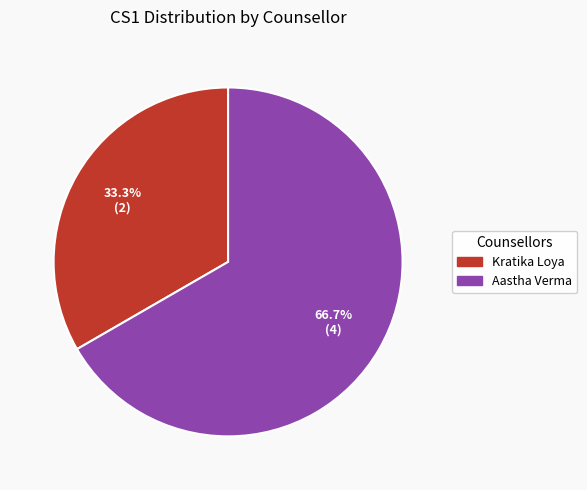

What percentage do Kratika Loya and Aastha Verma together represent?

100.0%